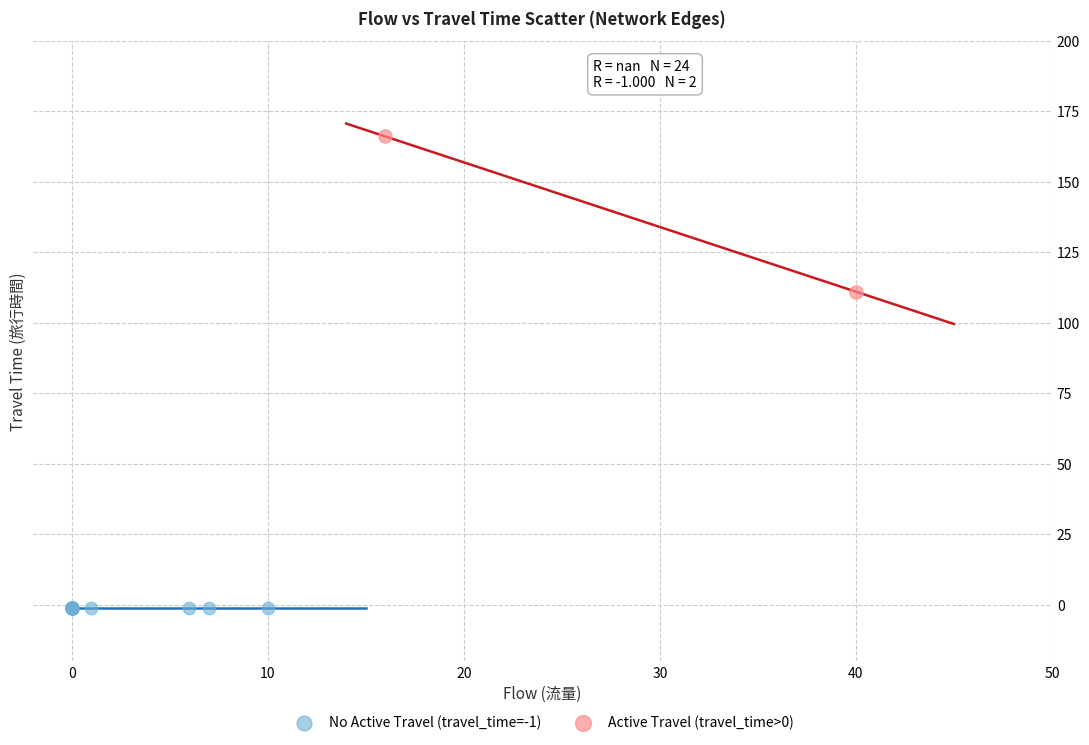

Which series reaches the maximum Y coordinate?

Active Travel (travel_time>0)